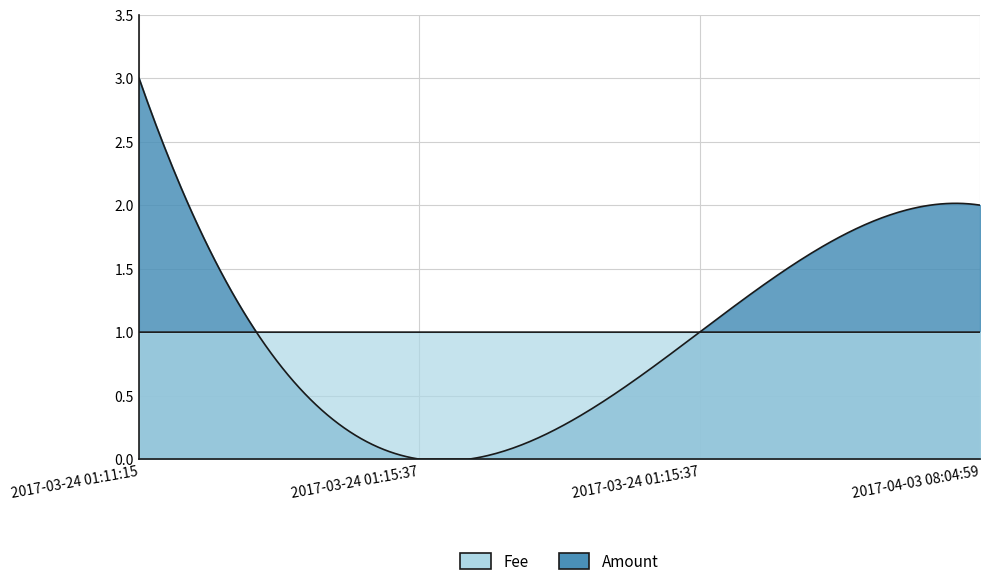

The Fee series shows 1.0 at 2017-03-24 01:15:37. True or false?

True